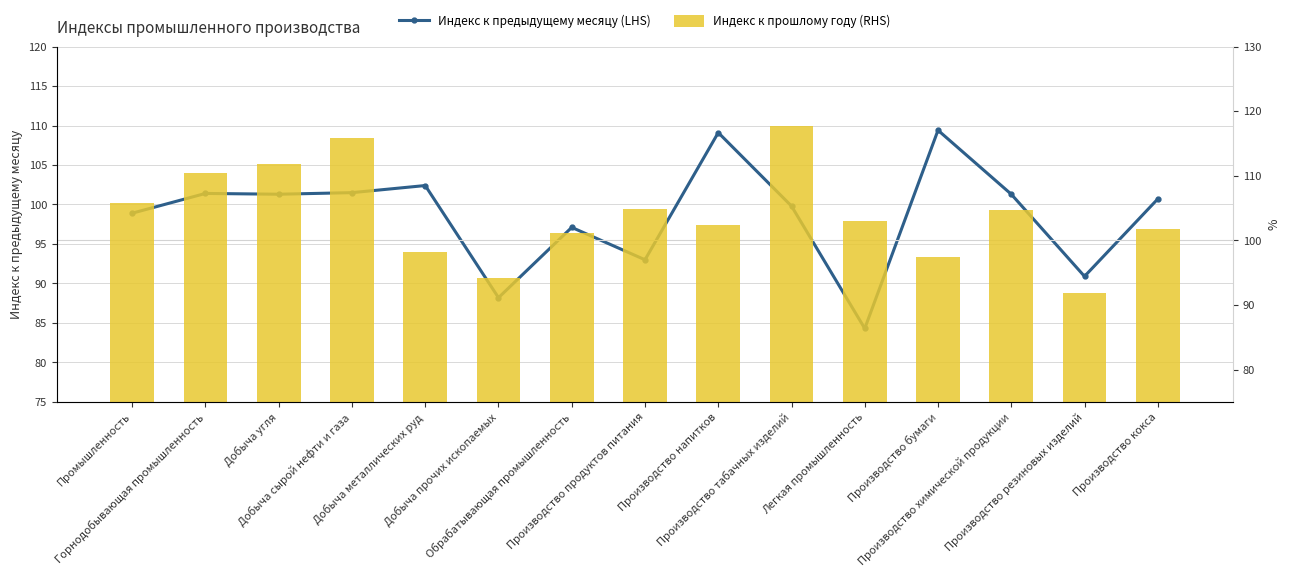

Rank the categories by Индекс к предыдущему месяцу (LHS) value from highest to lowest.

Производство бумаги, Производство напитков, Добыча металлических руд, Добыча сырой нефти и газа, Горнодобывающая промышленность, Добыча угля, Производство химической продукции, Производство кокса, Производство табачных изделий, Промышленность, Обрабатывающая промышленность, Производство продуктов питания, Производство резиновых изделий, Добыча прочих ископаемых, Легкая промышленность